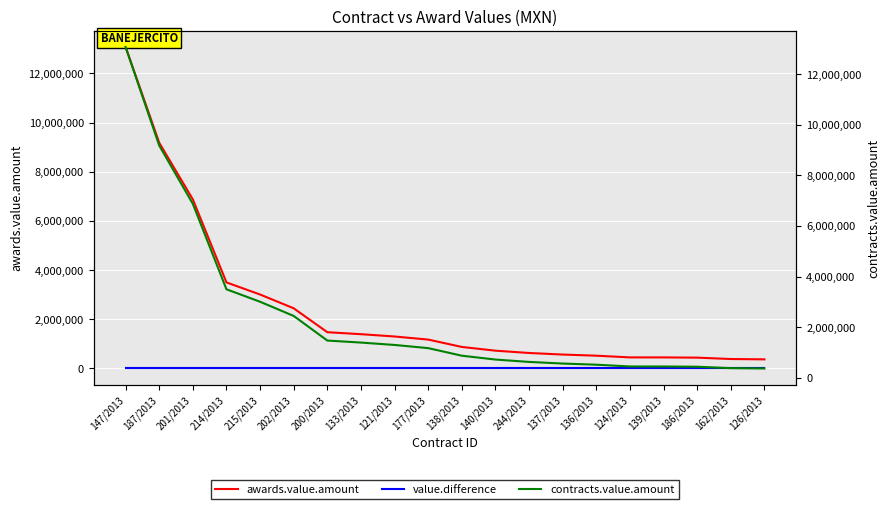

Which series changed the most between 200/2013 and 177/2013?

awards.value.amount